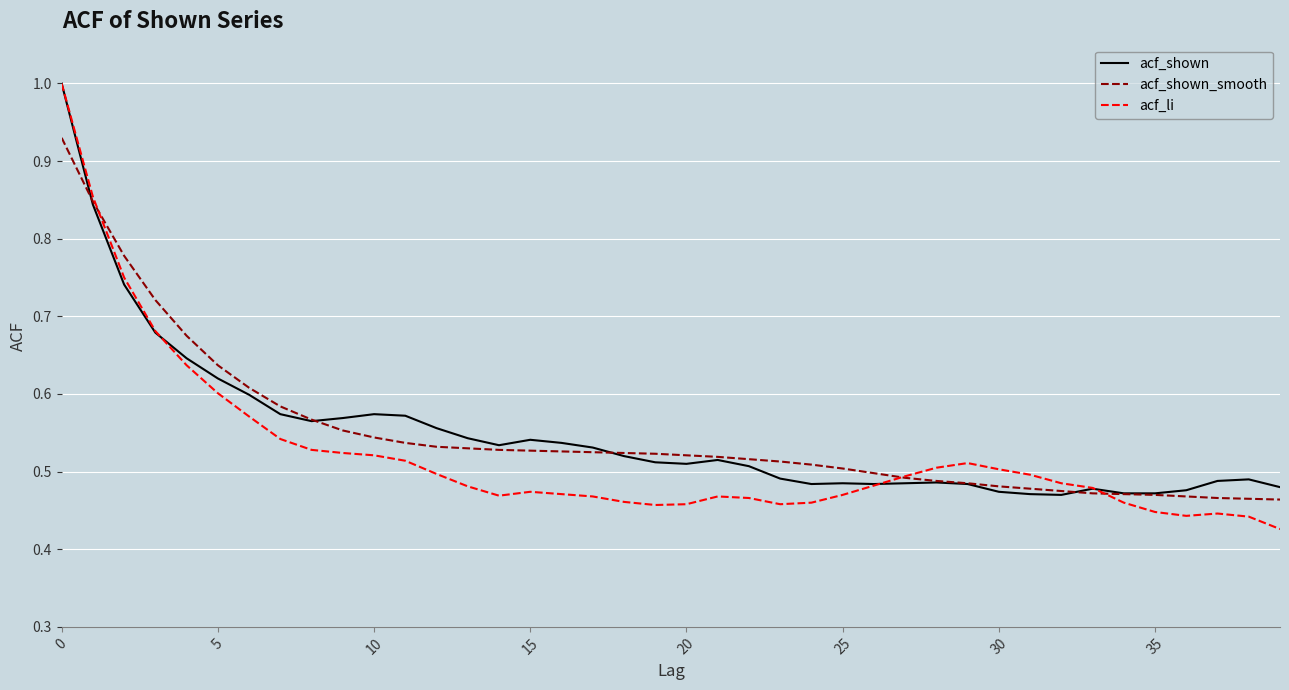

Which series has the widest spread of values?

acf_li